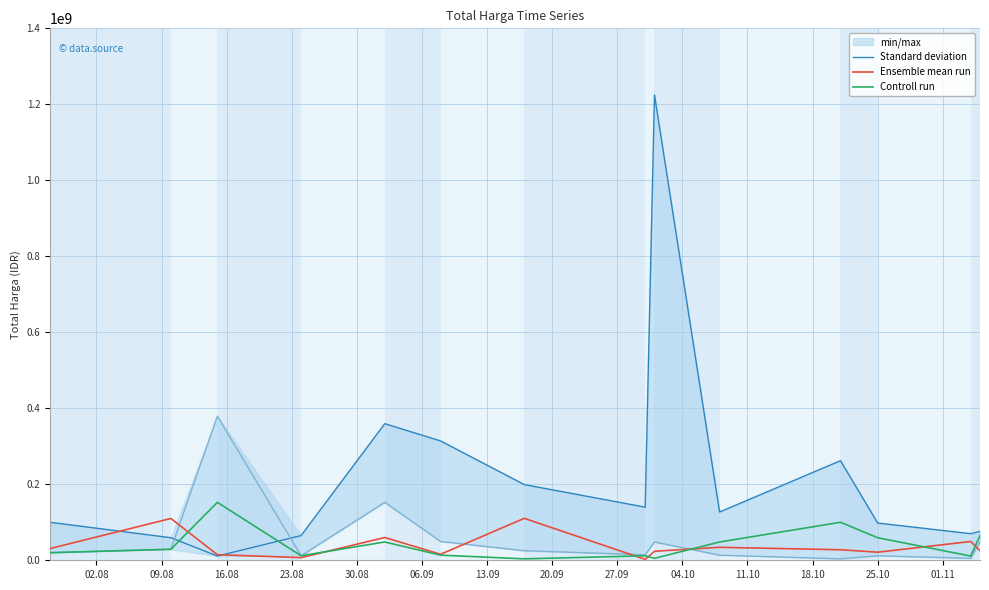

How many intersections are there between Standard deviation and Controll run?

2